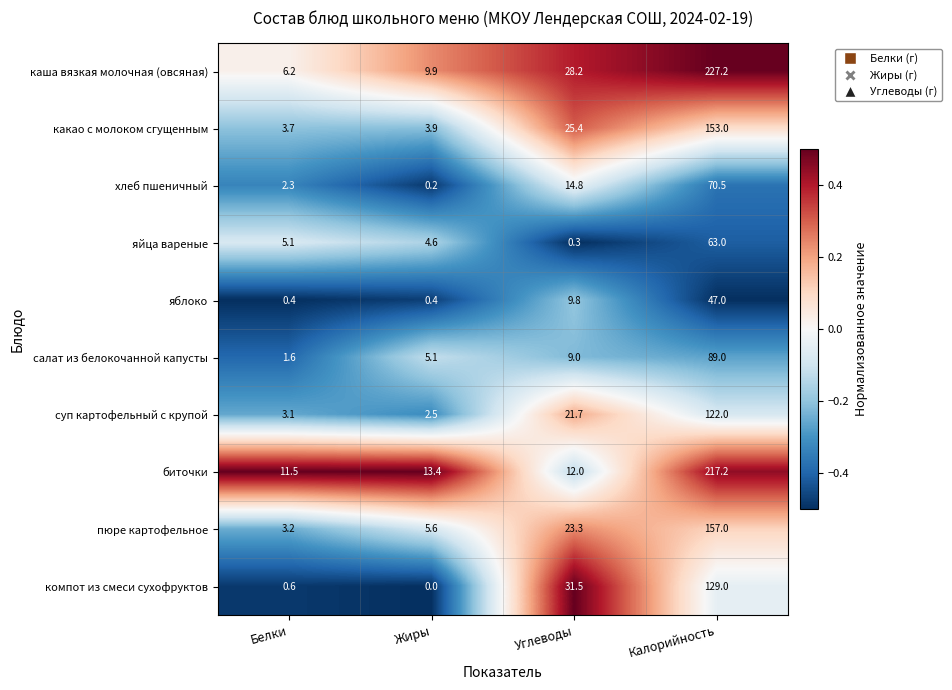

Which series has the largest total across all categories?

каша вязкая молочная (овсяная)